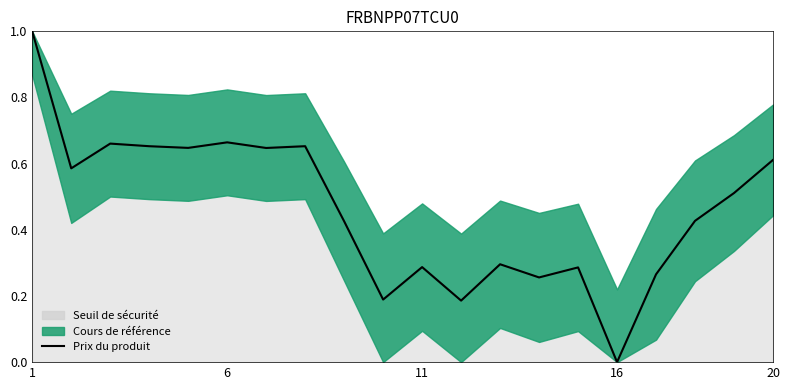

The chart shows a value of 0.5 at 16. True or false?

False